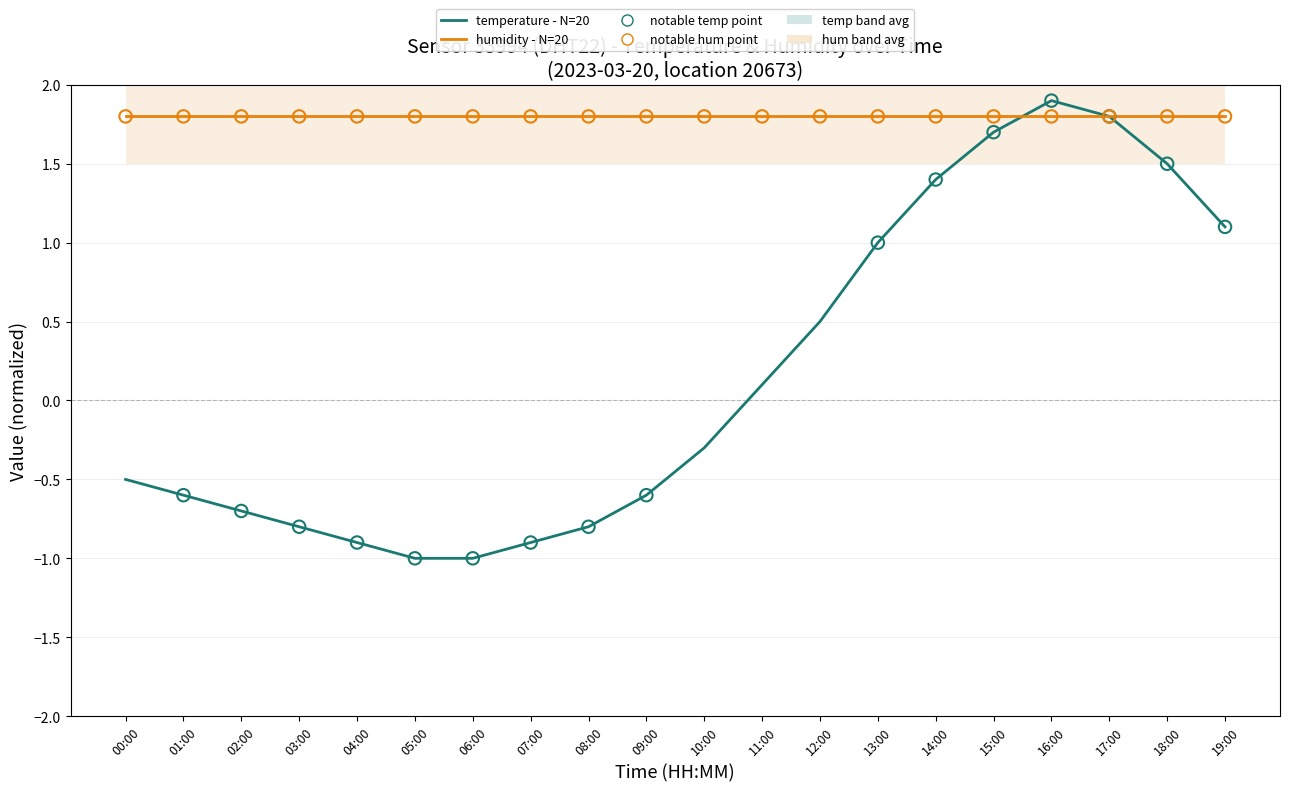

At which category is the sum across all series the highest?

16:00